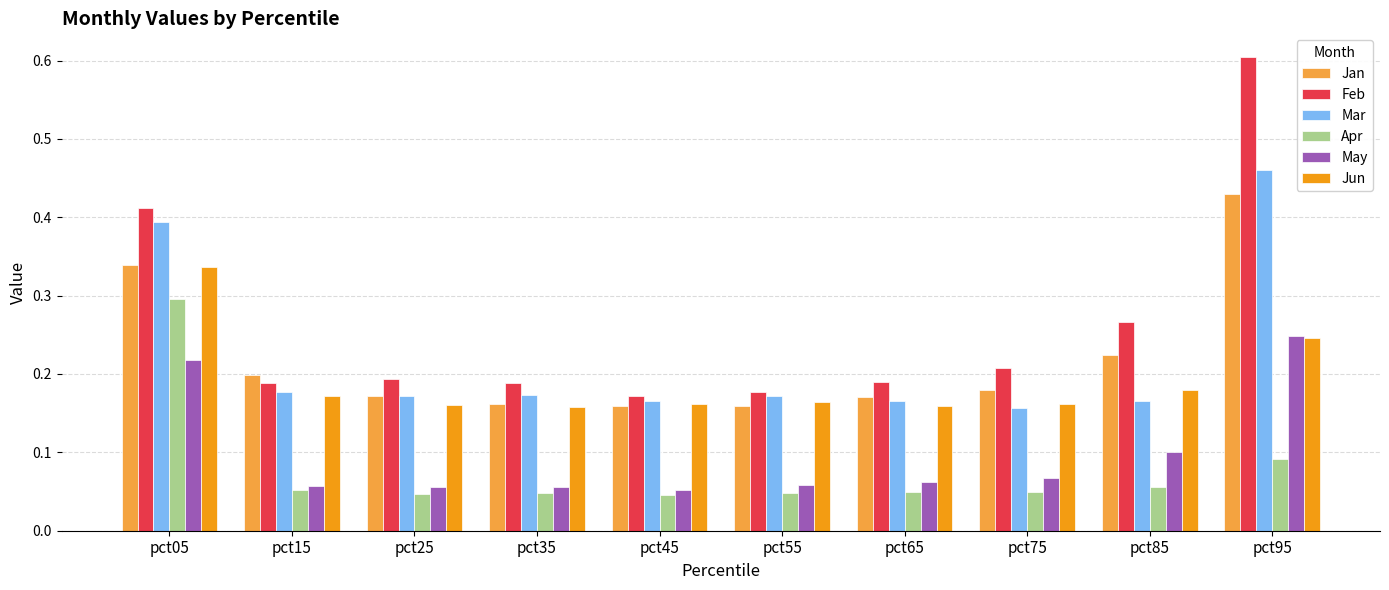

Does the chart contain any negative values?

No